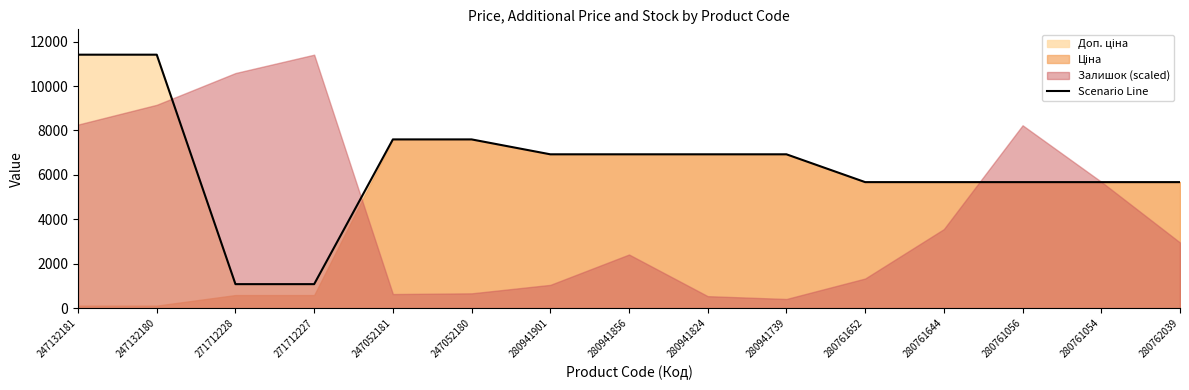

At which label does the data first exceed 6925?

247132181